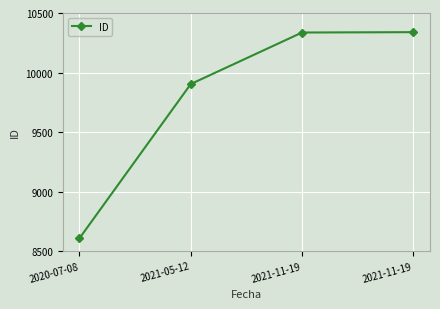

At which category does the chart reach its peak across all series?

2021-11-19